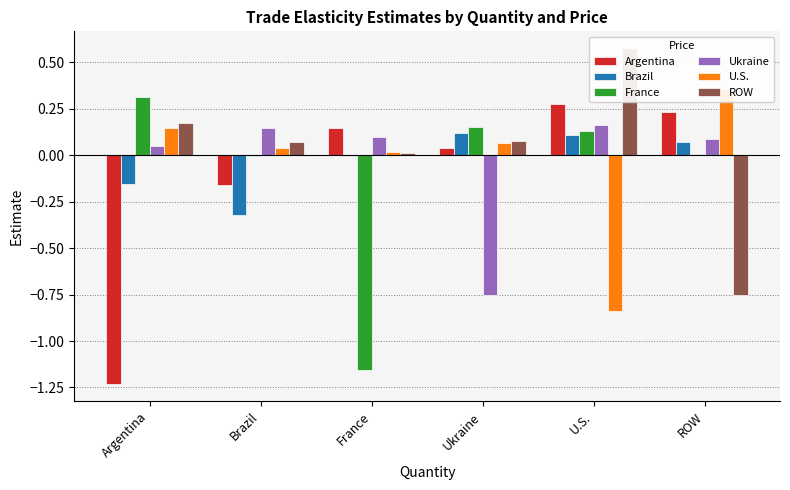

Read the Argentina value at U.S..

0.3